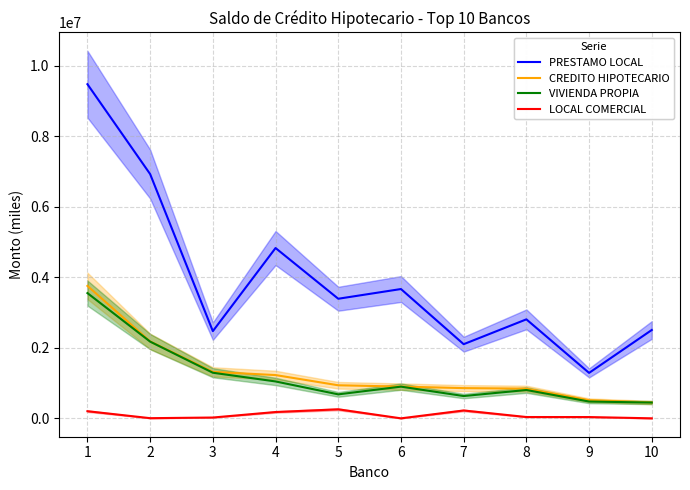

At which category is the sum across all series the highest?

1